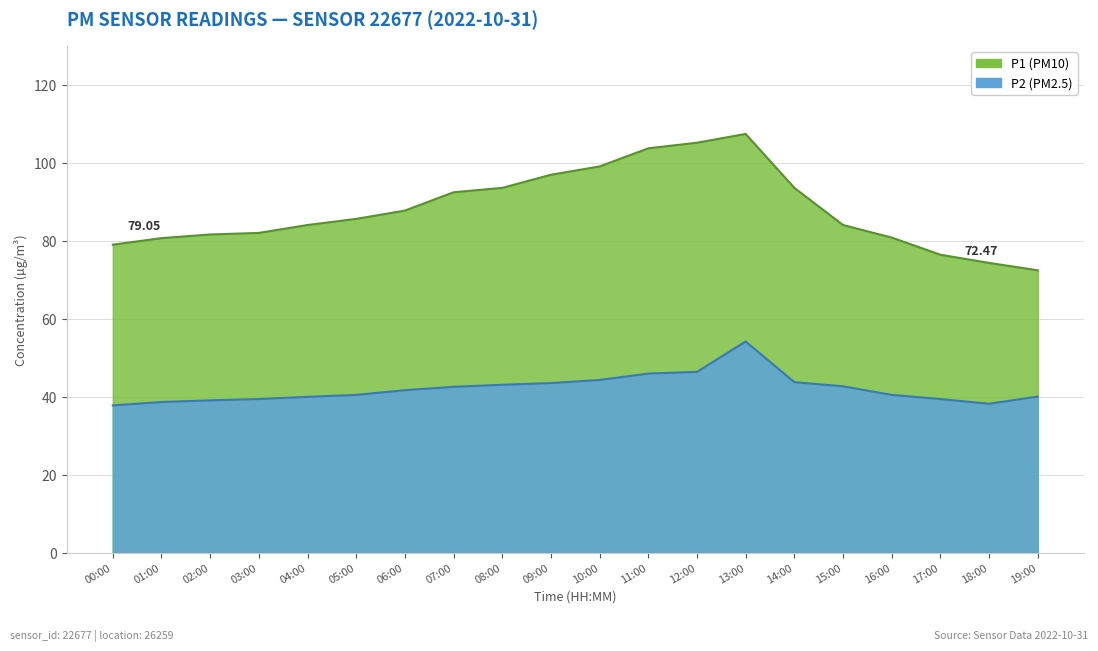

What is the difference between the second highest and minimum values in the P1 series?

29.9